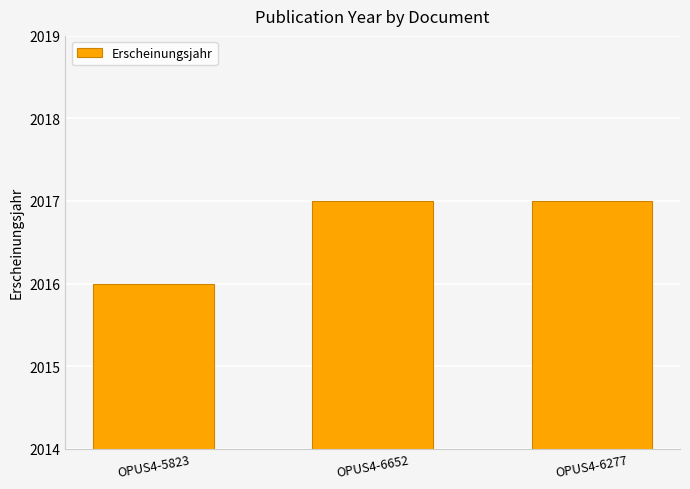

Reading left to right, list all the values displayed in this chart.

2016	2017	2017